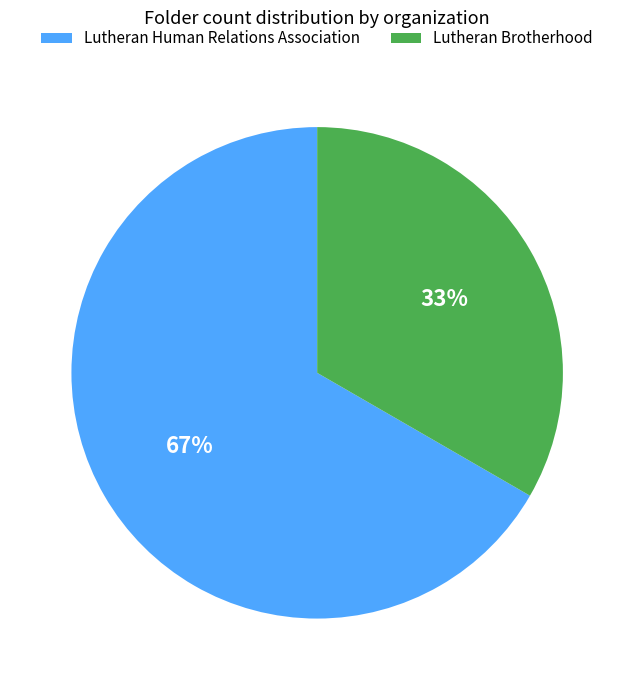

To the nearest percent, what is the combined percentage of Lutheran Human Relations Association and Lutheran Brotherhood?

100%